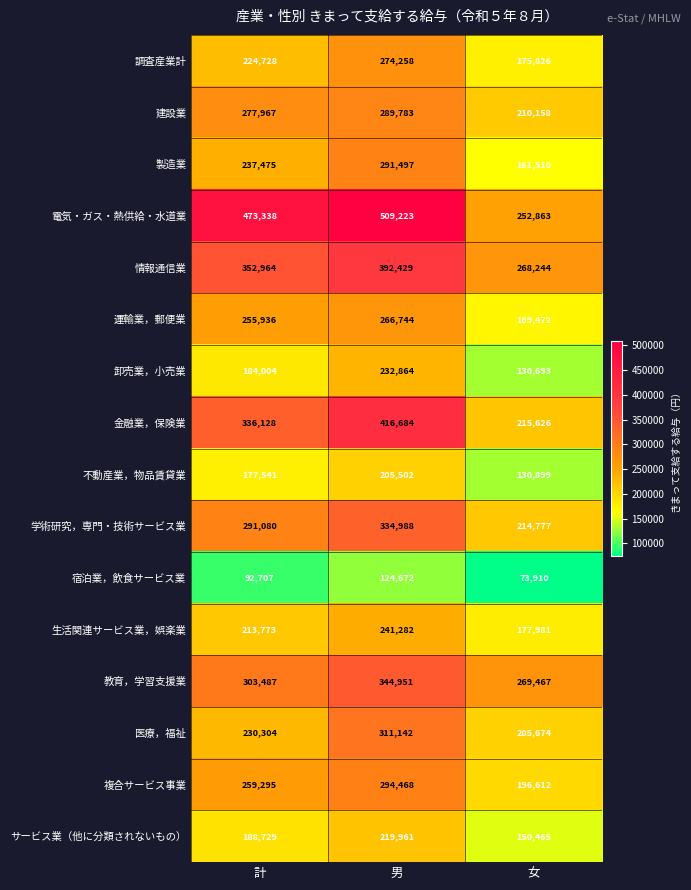

Rank the series by their maximum value, from highest to lowest.

電気・ガス・熱供給・水道業, 金融業，保険業, 情報通信業, 教育，学習支援業, 学術研究，専門・技術サービス業, 医療，福祉, 複合サービス事業, 製造業, 建設業, 調査産業計, 運輸業，郵便業, 生活関連サービス業，娯楽業, 卸売業，小売業, サービス業（他に分類されないもの）, 不動産業，物品賃貸業, 宿泊業，飲食サービス業